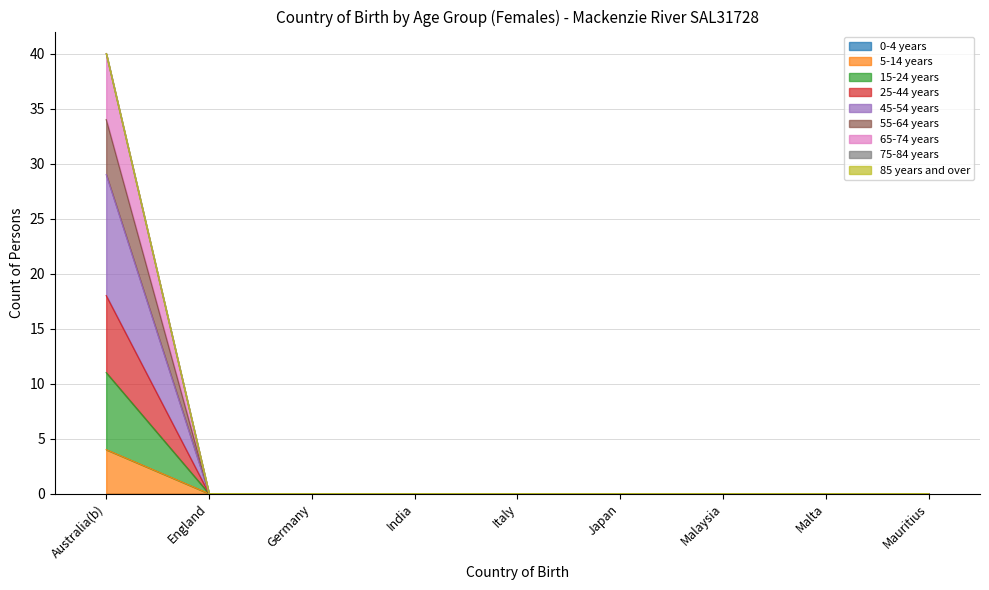

What position from the right is Germany?

7